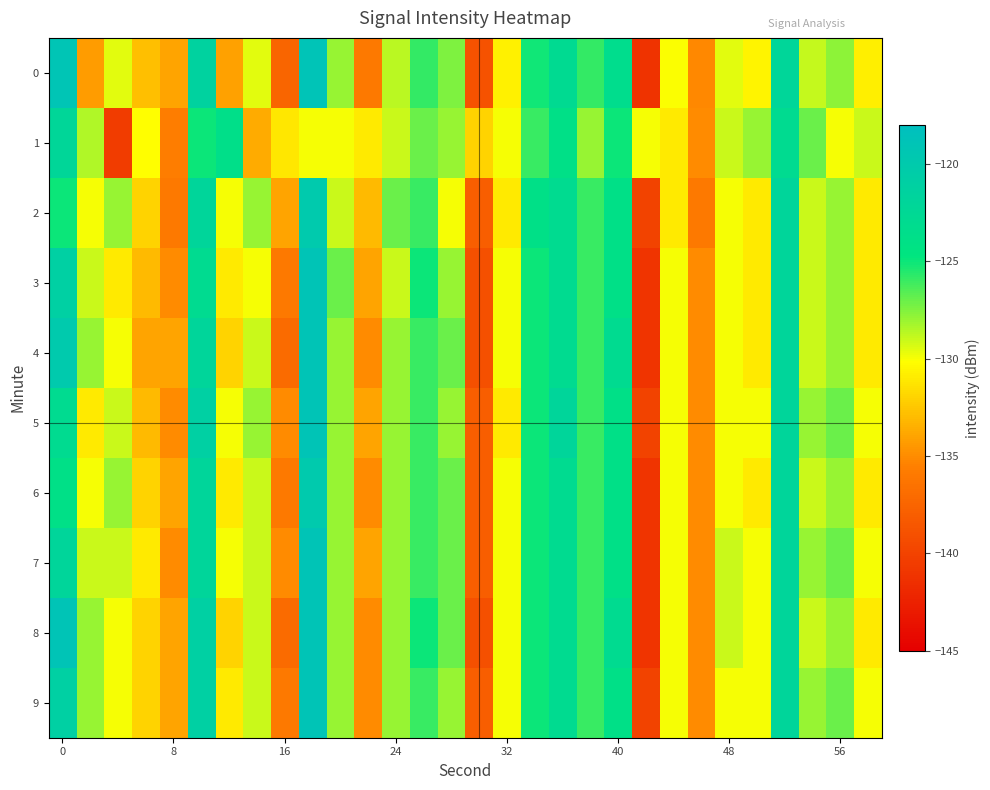

Which series has the largest total across all categories?

7